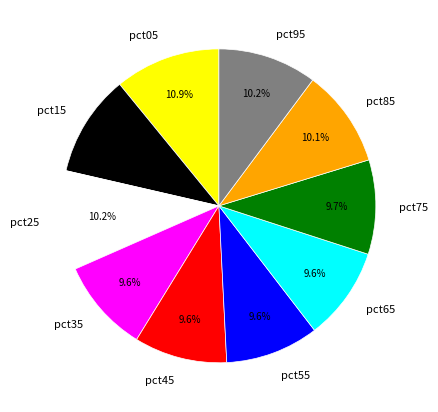

Combined, do pct65 and pct75 account for over 50%?

No